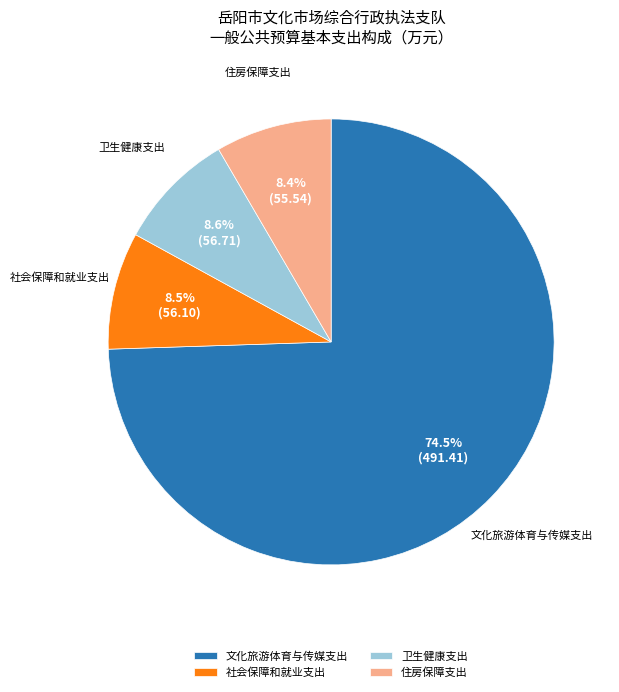

Combined, do 文化旅游体育与传媒支出 and 卫生健康支出 account for over 50%?

Yes